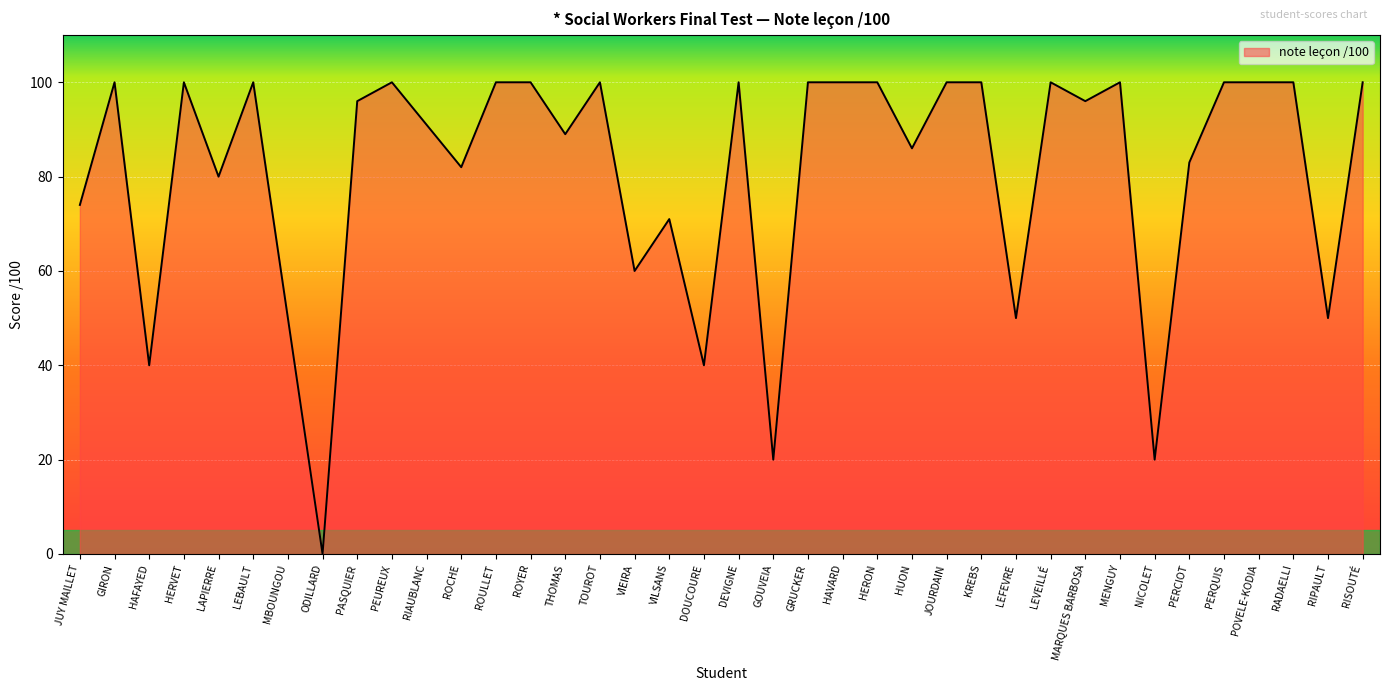

What is the average value?

81